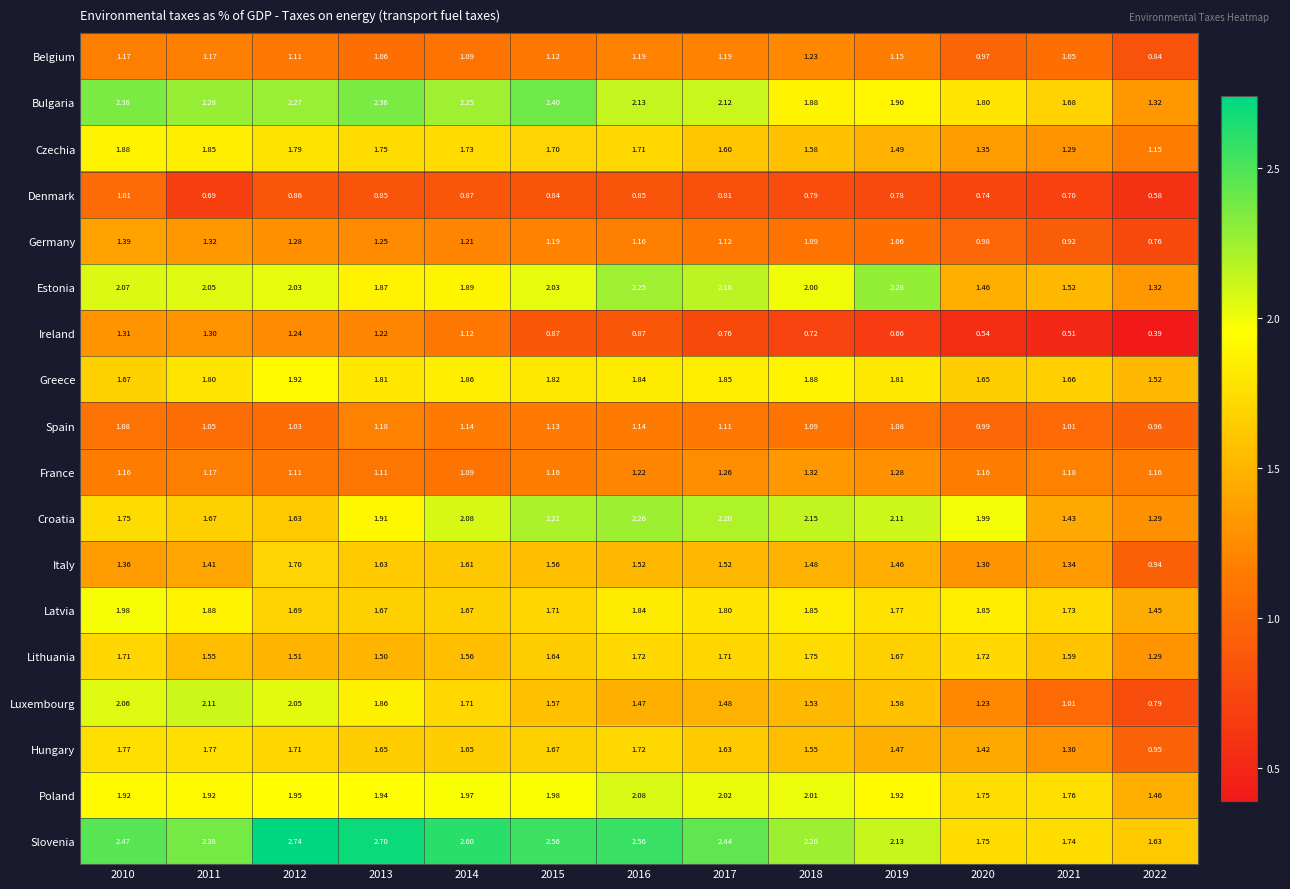

Which series has the largest range (max minus min)?

Luxembourg